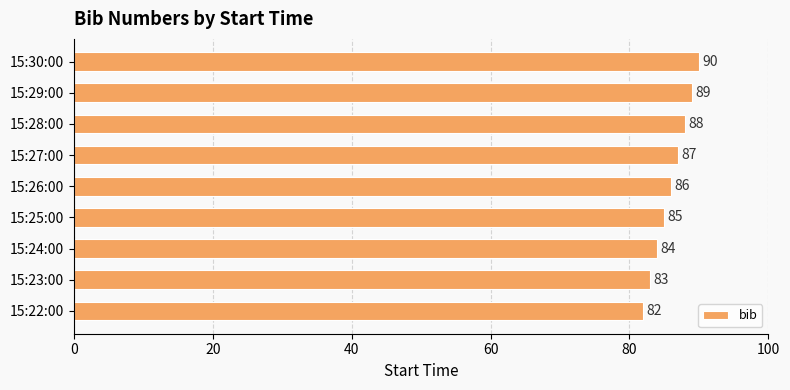

What is the change in value from 15:22:00 to 15:23:00?

+1